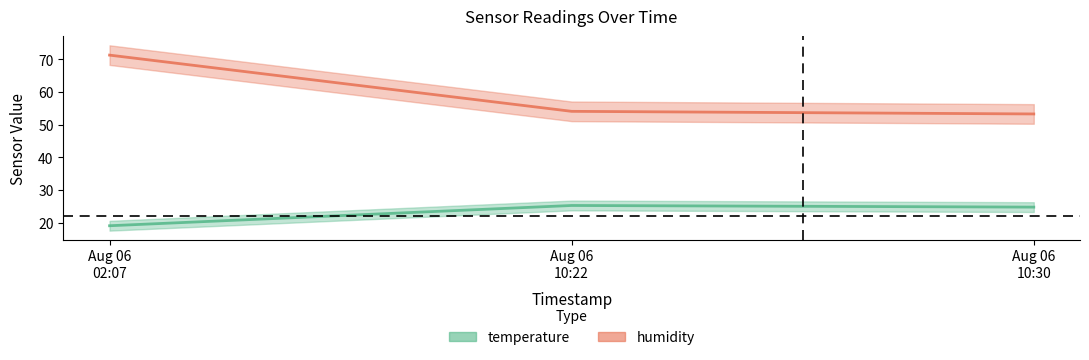

Is it true that temperature equals 11.1 at Aug 06 10:22?

False